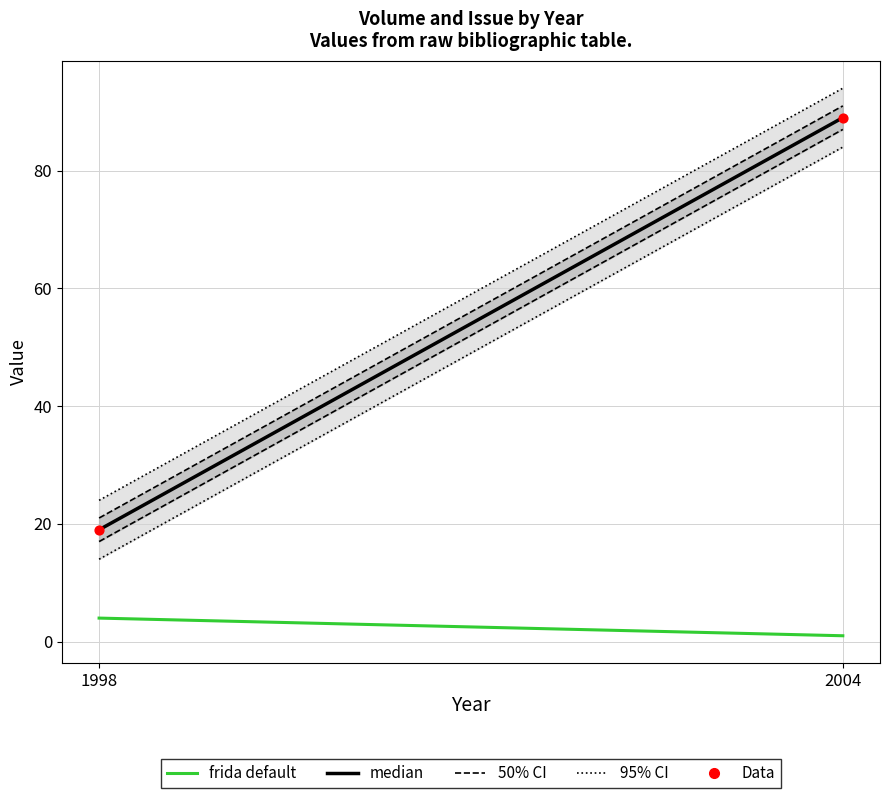

What is the range of Y values (max minus min)?

70